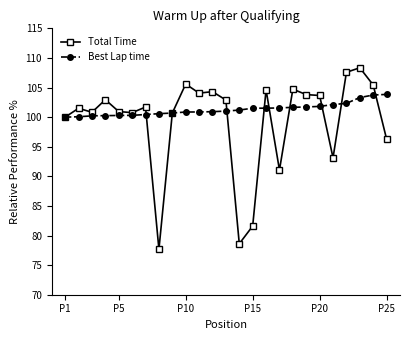

List the series in order of their peak value, highest first.

Total Time, Best Lap time